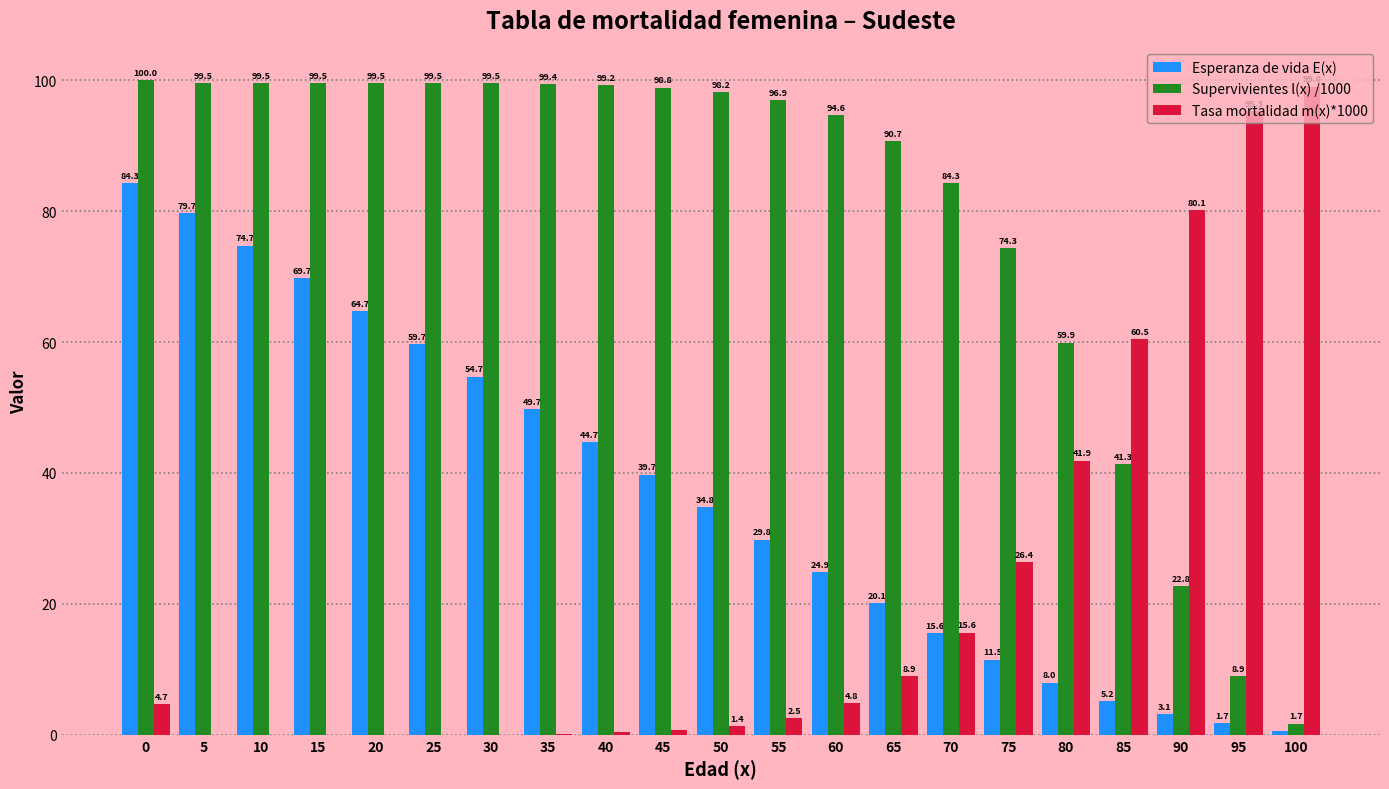

Are the bars horizontal?

No